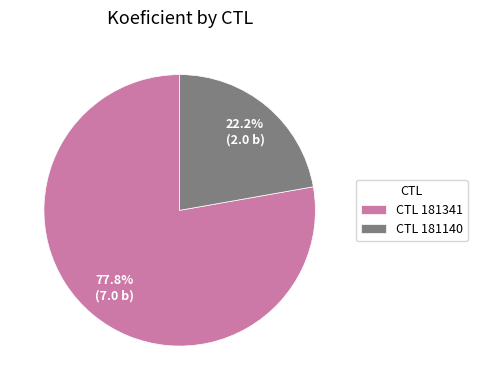

Rank the categories by value from highest to lowest.

CTL 181341, CTL 181140